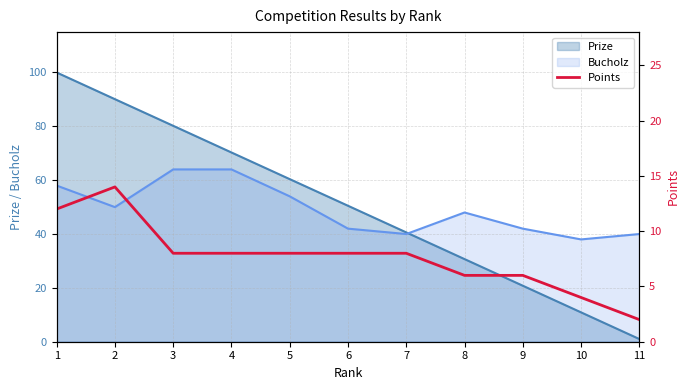

The value of Prize at 9 is 10.9. True or false?

False